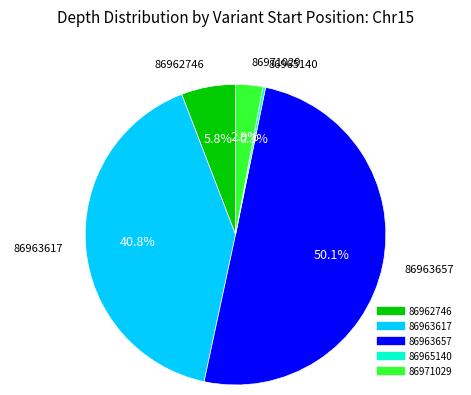

Does 86962746 represent more than half of the total?

No